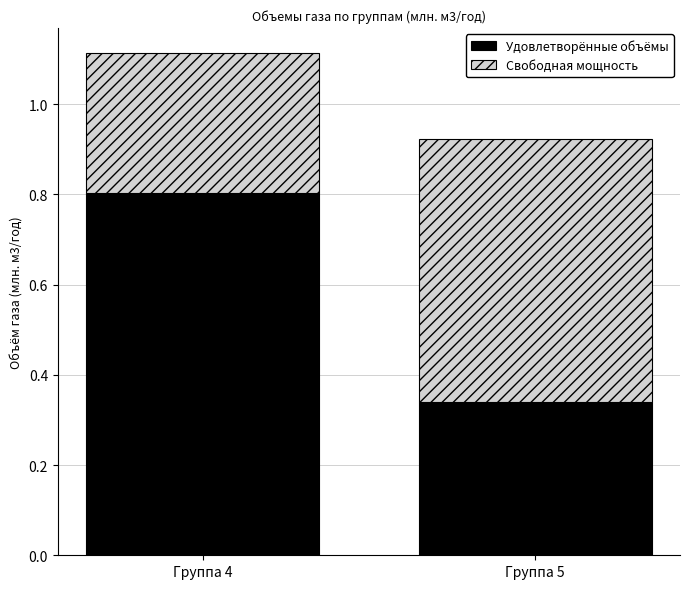

Count the number of categories in the chart.

2